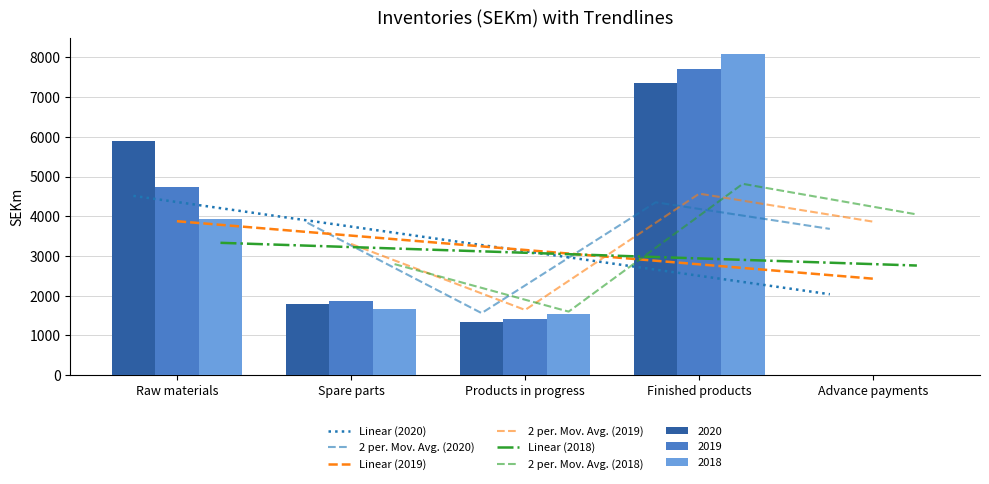

What is the minimum value for 2018?

5